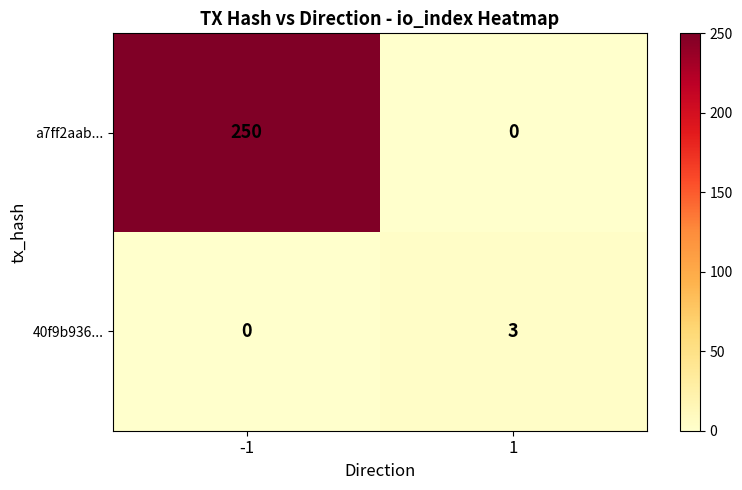

Between -1 and 1, which series saw the biggest shift?

a7ff2aab...